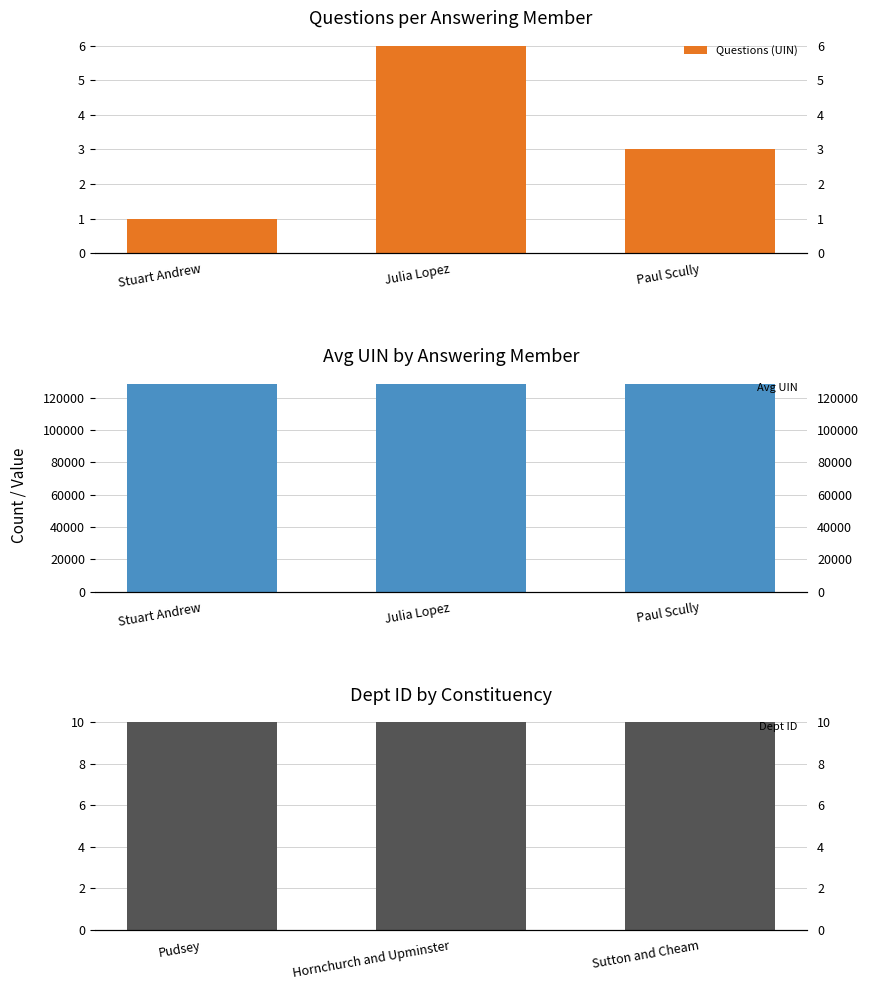

Count the number of categories in the chart.

3